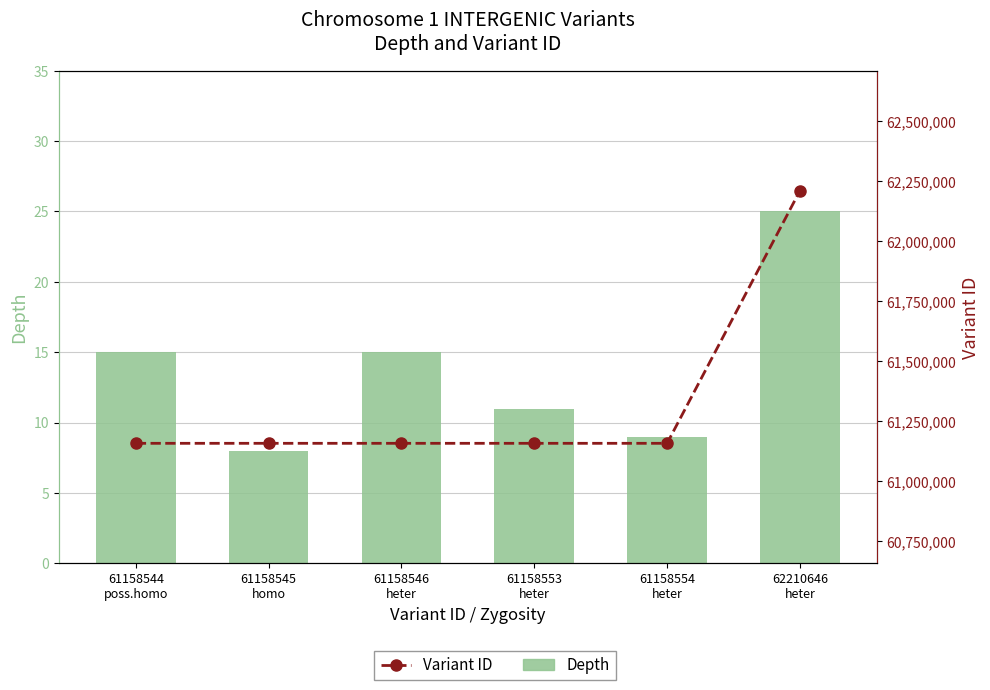

Rank the series at 61158545
homo from highest to lowest value.

Variant ID, Depth